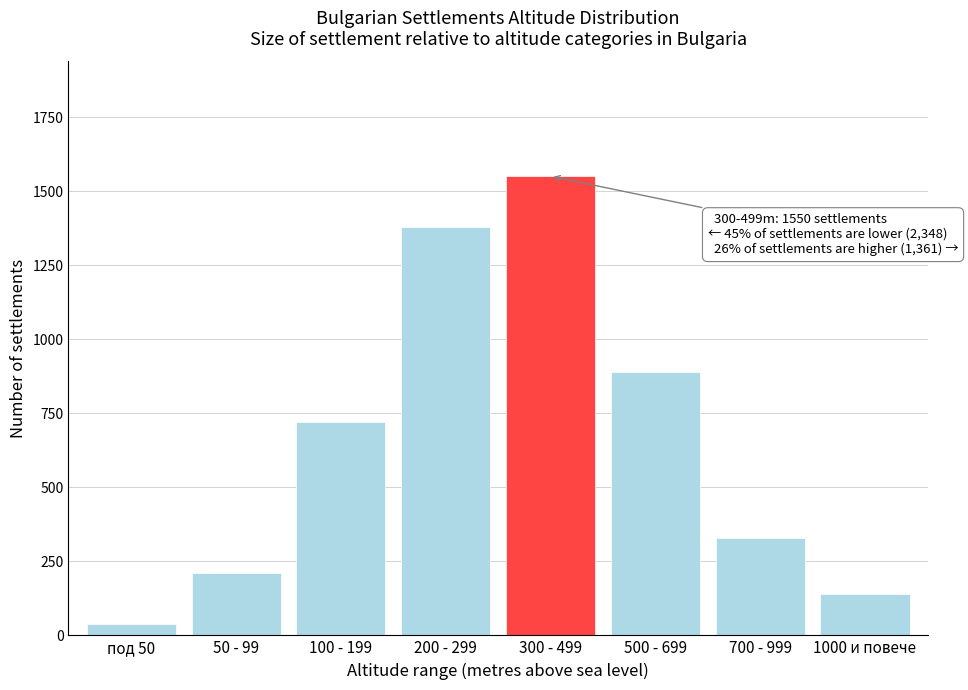

Reading right to left, what are all the values shown in this chart?

1000 и повече=141	700 - 999=330	500 - 699=890	300 - 499=1550	200 - 299=1380	100 - 199=720	50 - 99=210	под 50=38